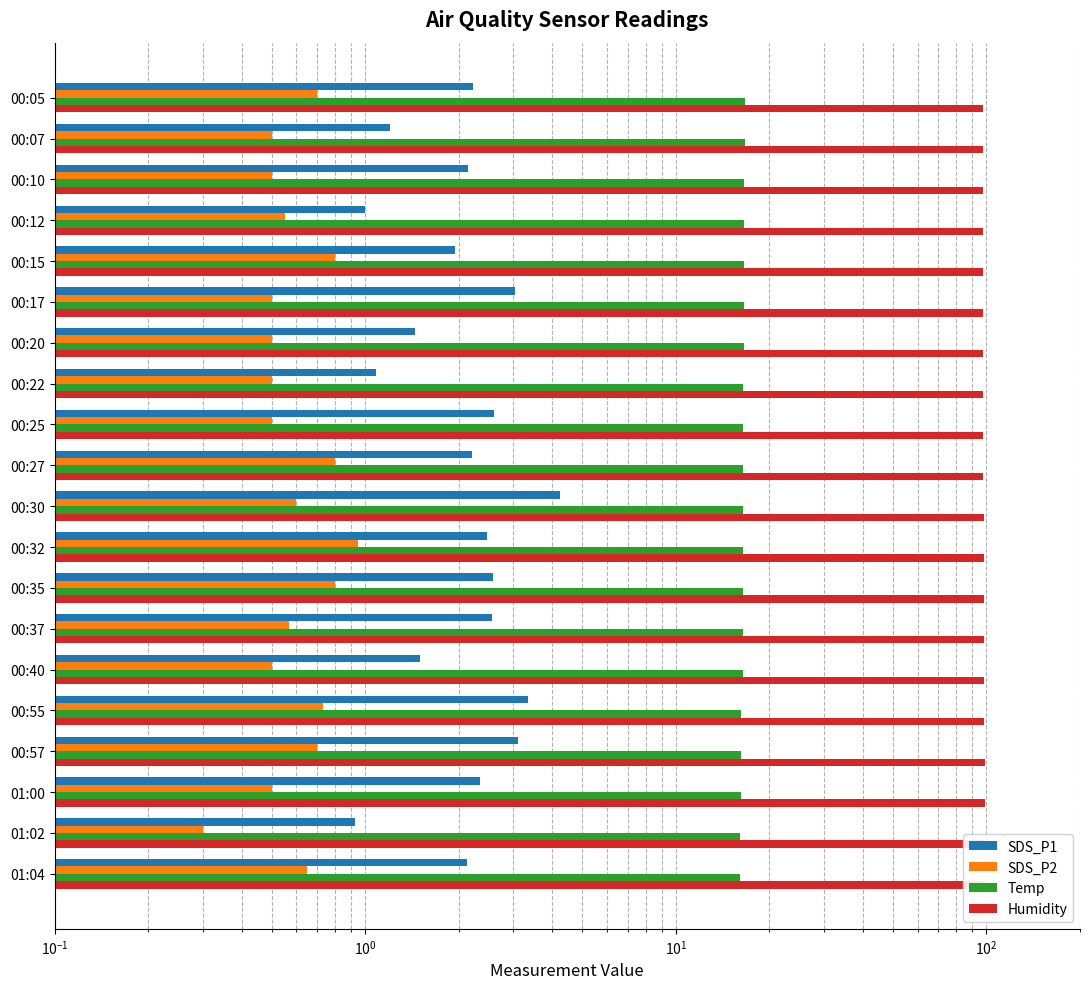

At 00:32, list the series in order from largest to smallest.

Humidity, Temp, SDS_P1, SDS_P2